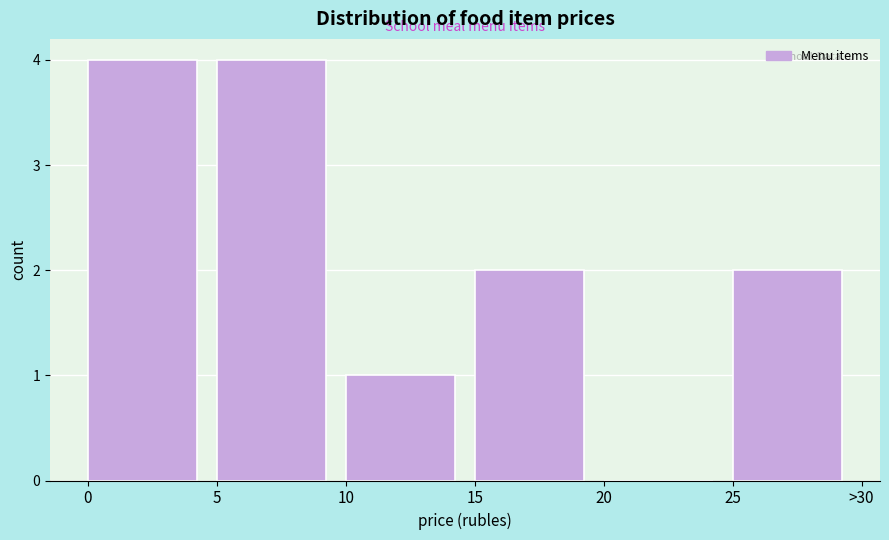

Reading left to right, list all the values displayed in this chart.

0=4	5=4	10=1	15=2	20=0	25=2